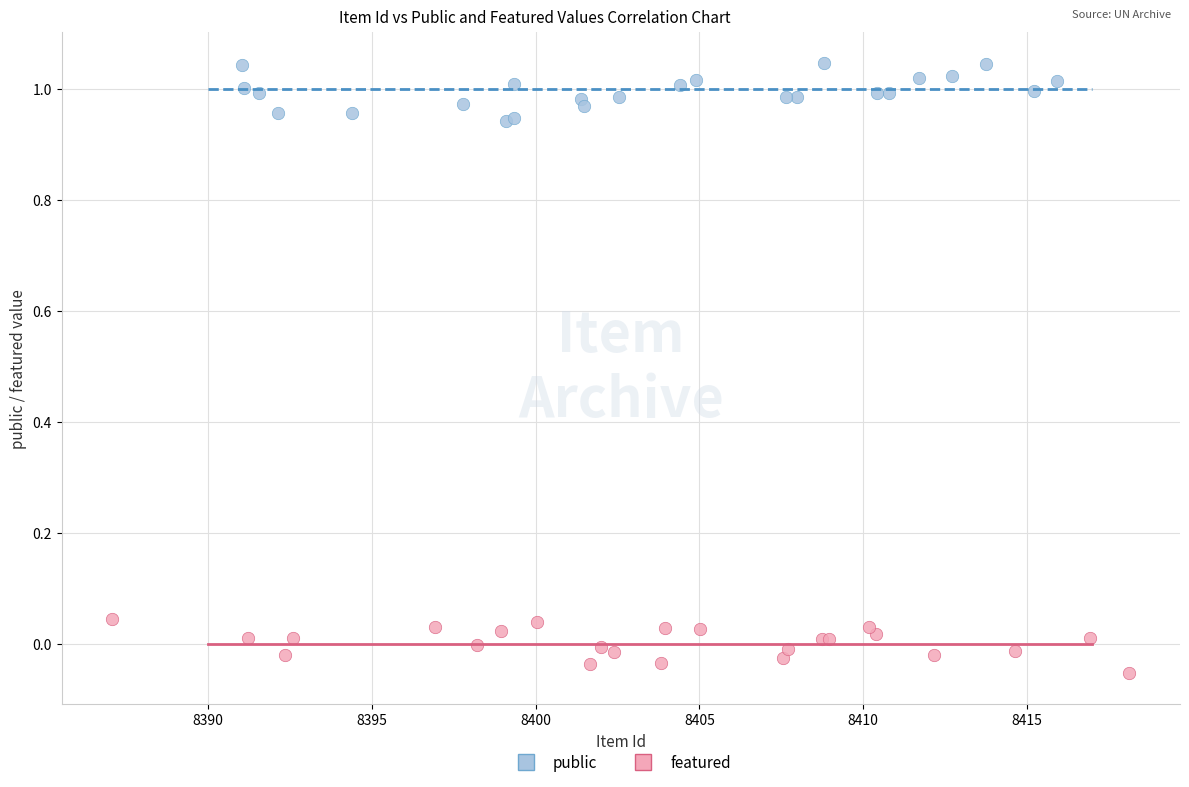

Which series contains the lowest Y value?

featured